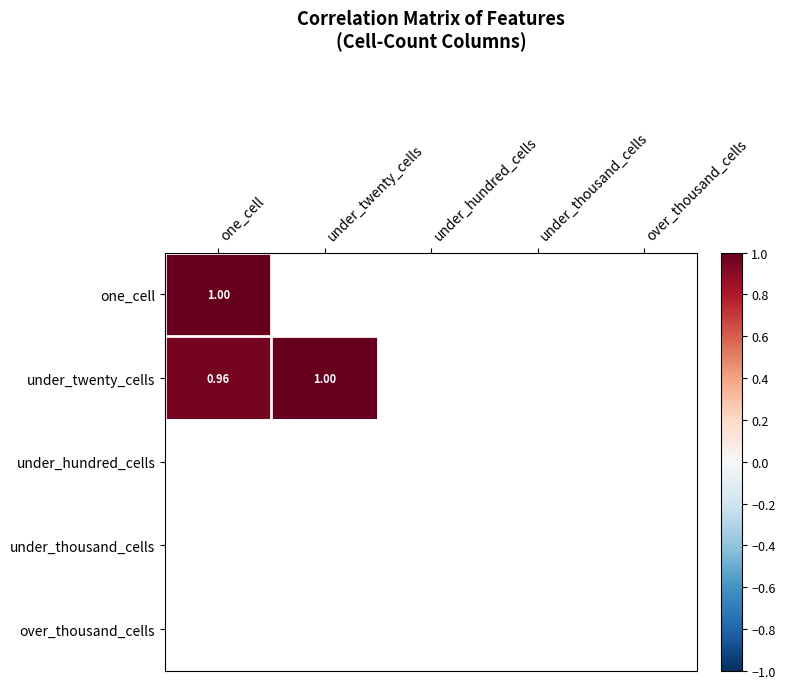

Is the value of over_thousand_cells at one_cell greater than the value of under_thousand_cells at under_hundred_cells?

No